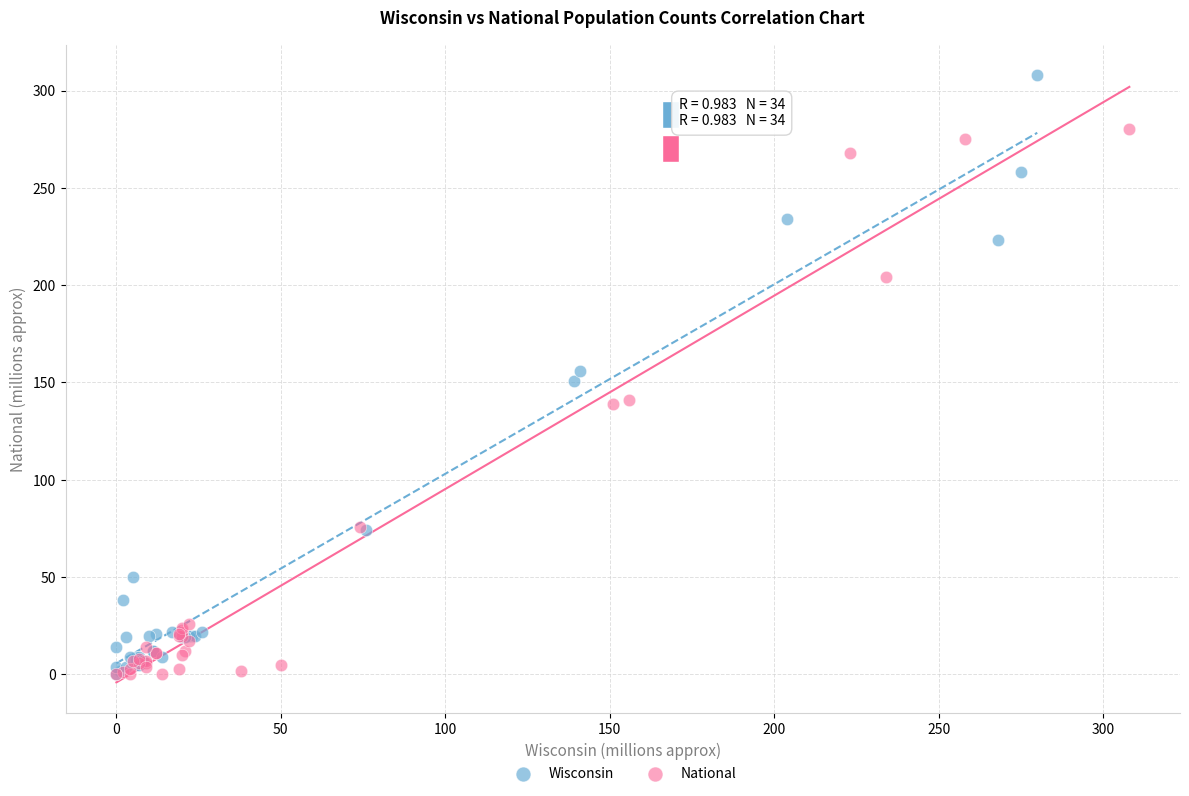

What are all the series names shown in the legend?

Wisconsin, National